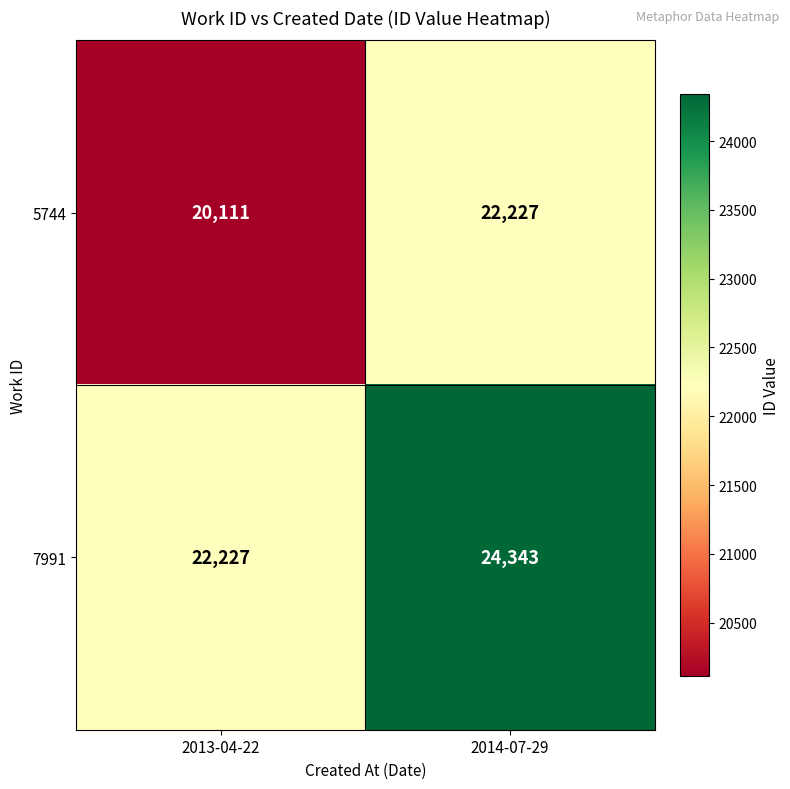

At which label is 5744 closest to 21169?

2013-04-22